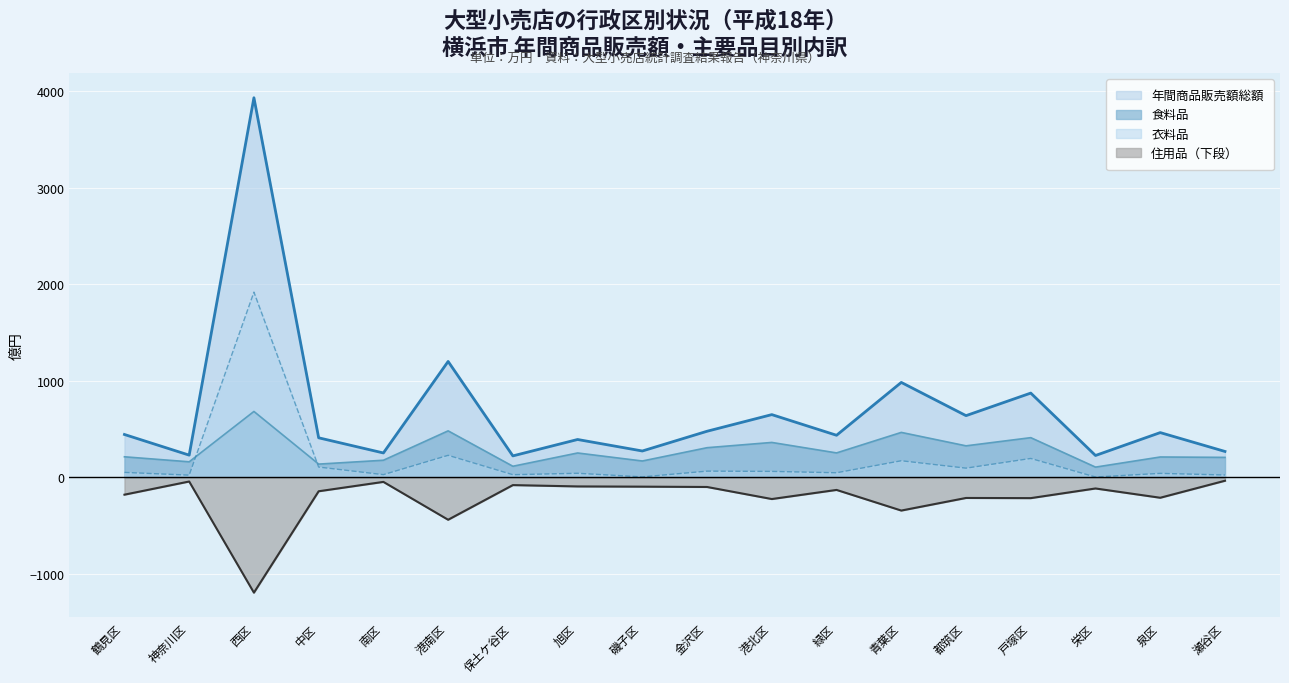

At which label is 食料品 closest to 394?

戸塚区